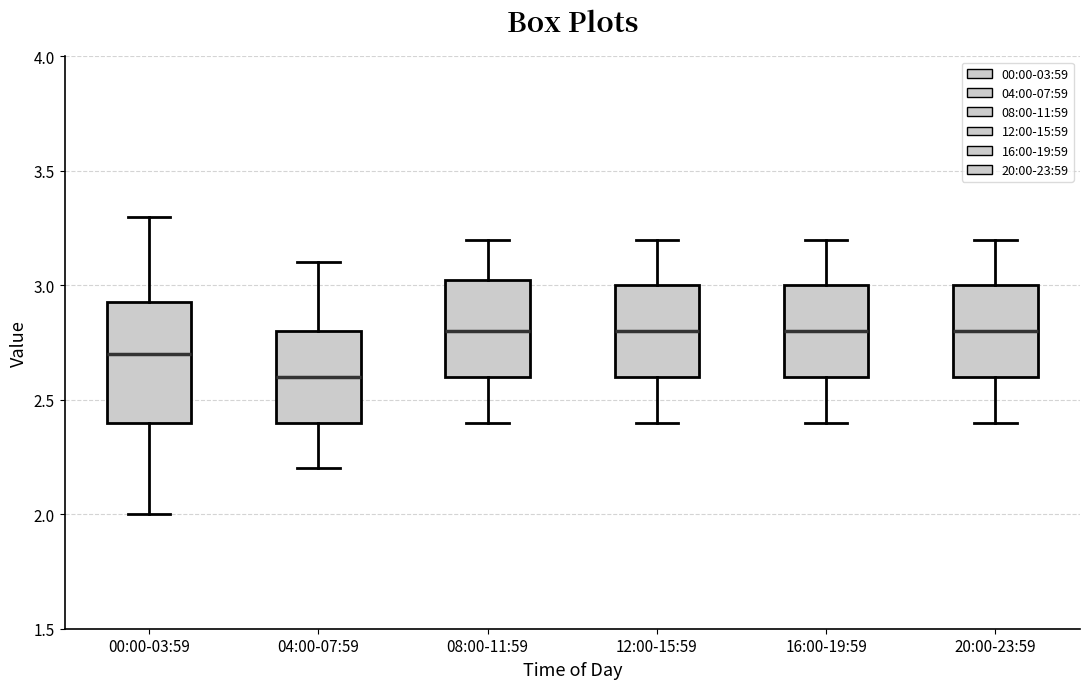

Which box is the tallest, from its lower edge to its upper edge?

00:00-03:59